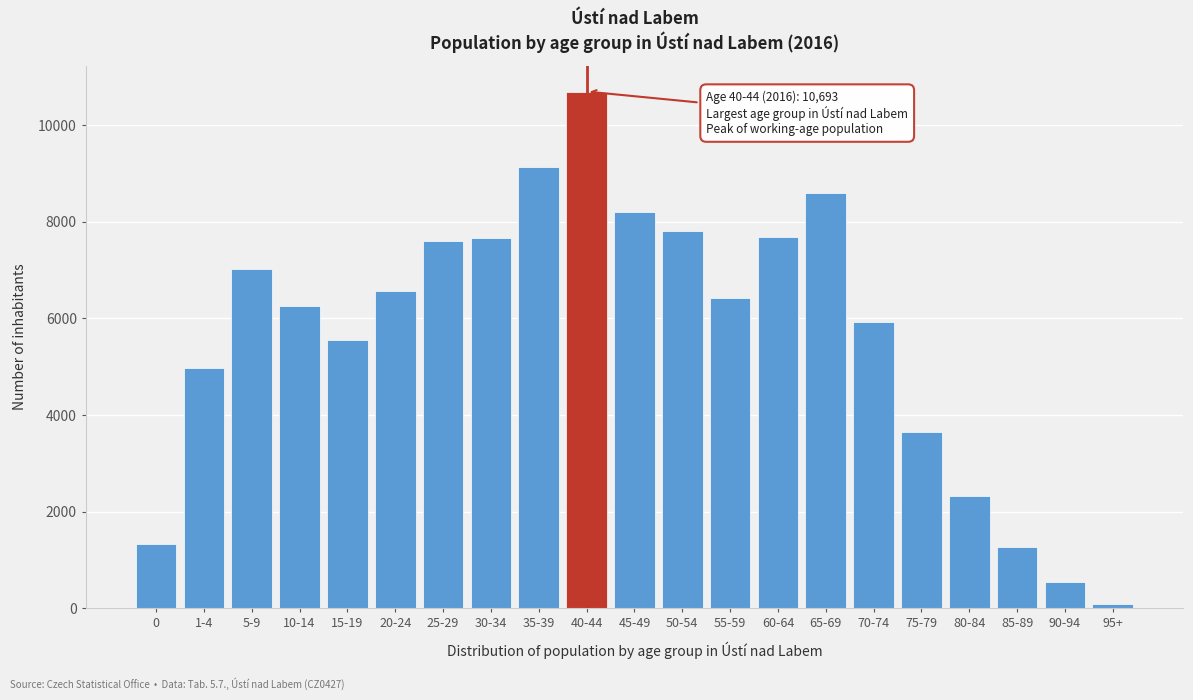

At which label is the value closest to 5392?

15-19